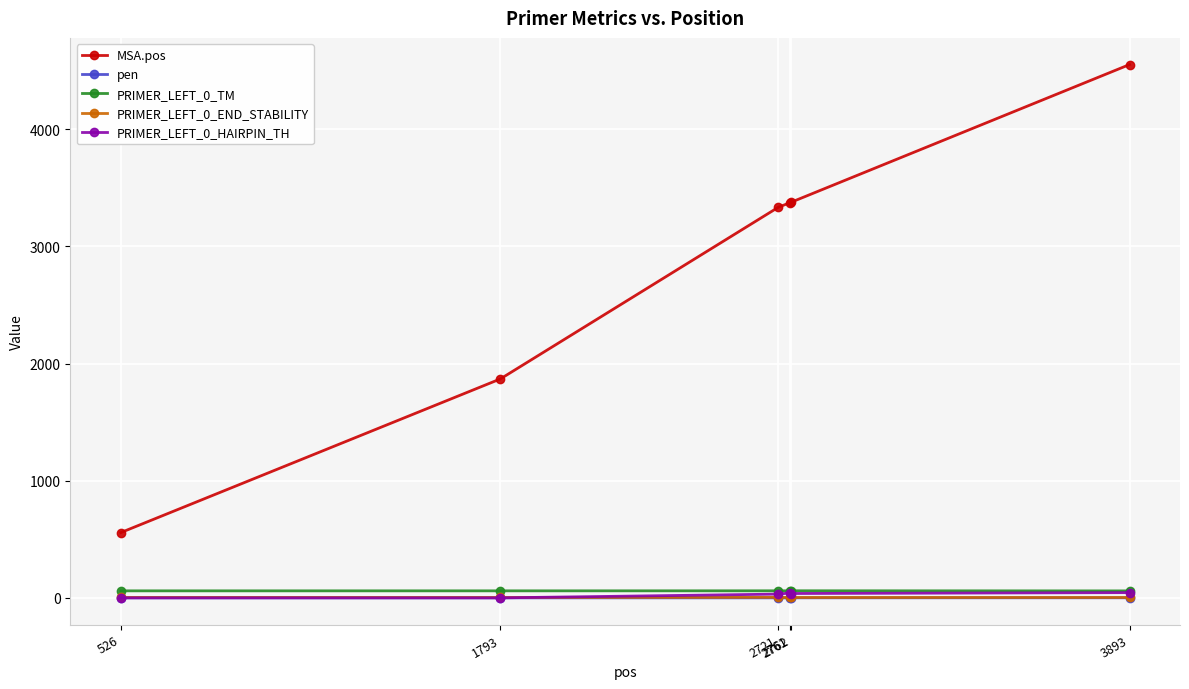

Which series has the largest total across all categories?

MSA.pos